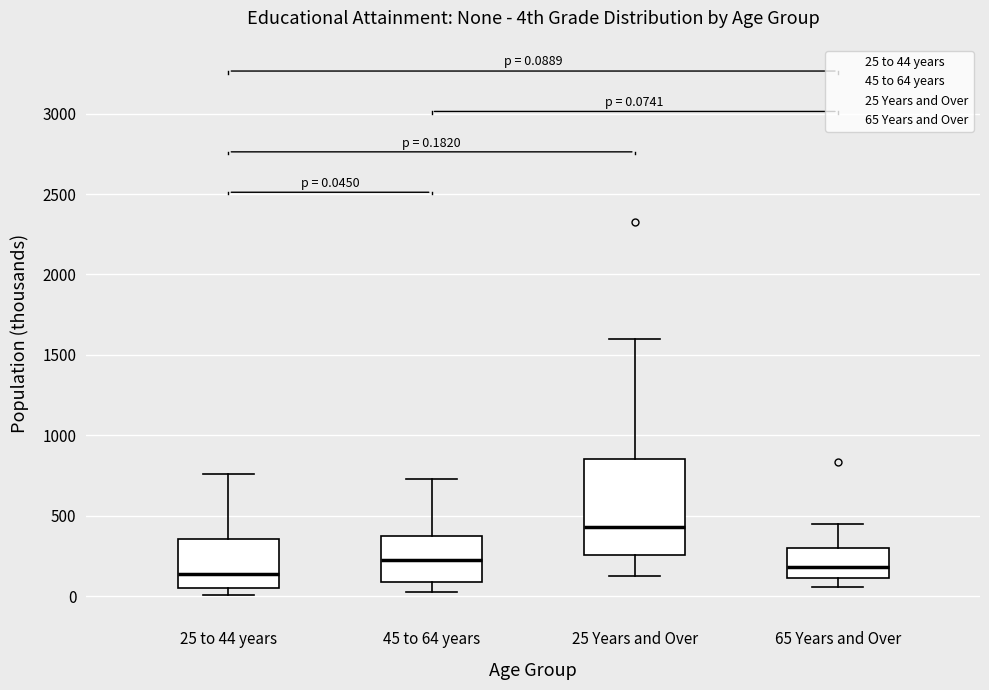

Comparing the boxes themselves (not the whiskers), which one is the tallest?

25 Years and Over